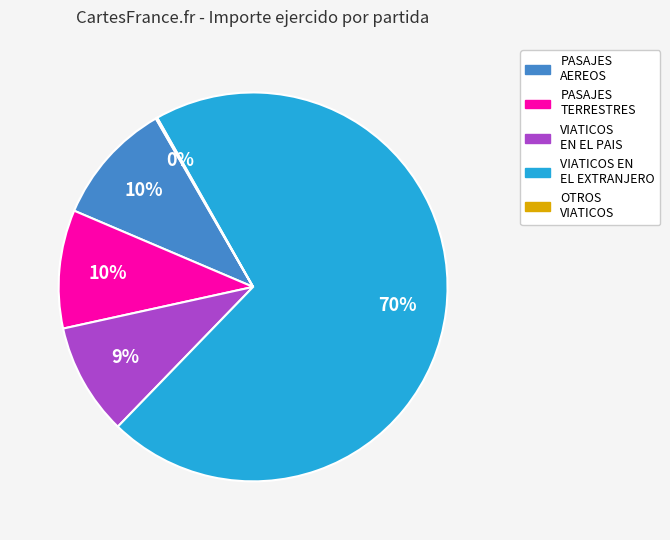

Does any single category account for the majority?

Yes